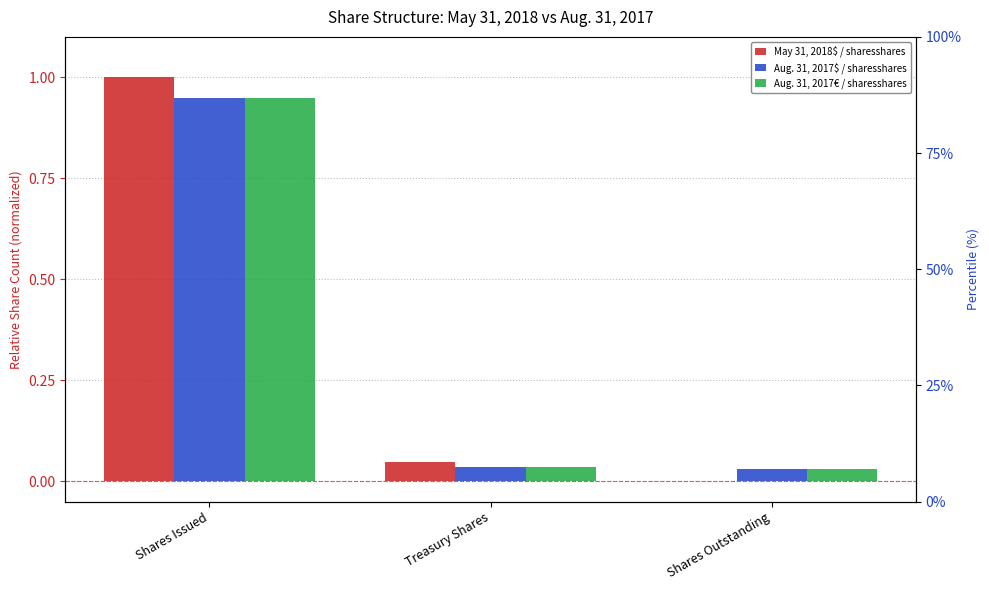

Reading left to right, extract all data points from this chart.

May 31, 2018$ / sharesshares: 1.0	0.0	0.0
Aug. 31, 2017$ / sharesshares: 0.9	0.0	0.0
Aug. 31, 2017€ / sharesshares: 0.9	0.0	0.0